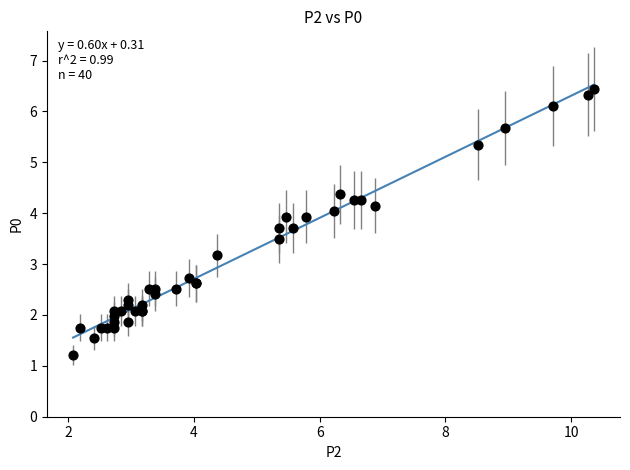

What Y value in the scatter plot is closest to 3?

3.2